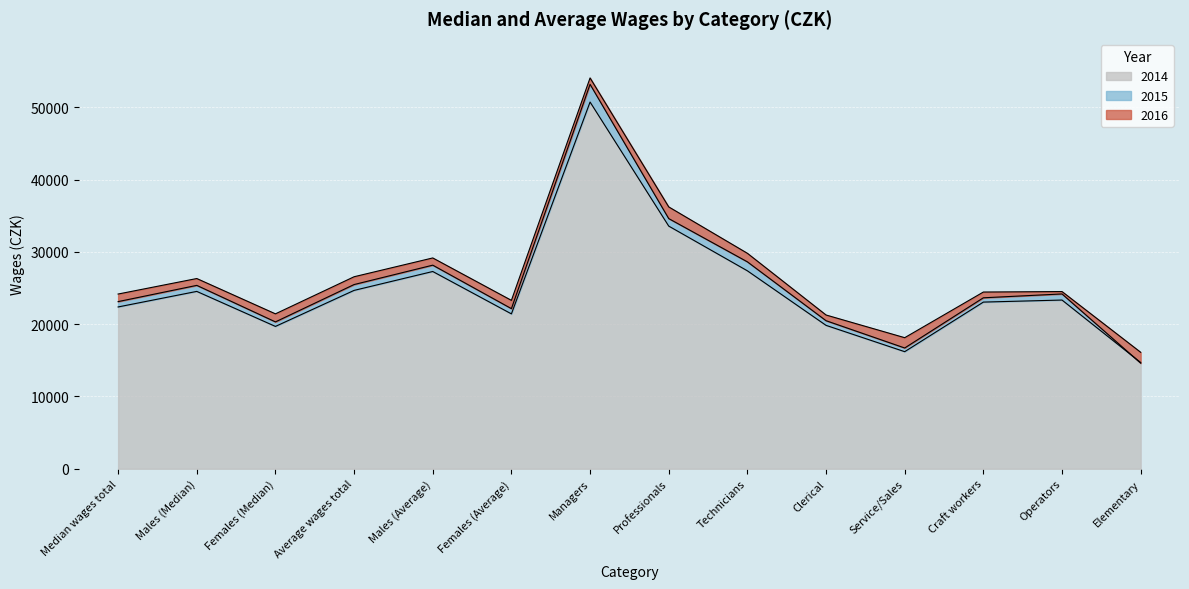

The 2016 series shows 53055 at Technicians. True or false?

False